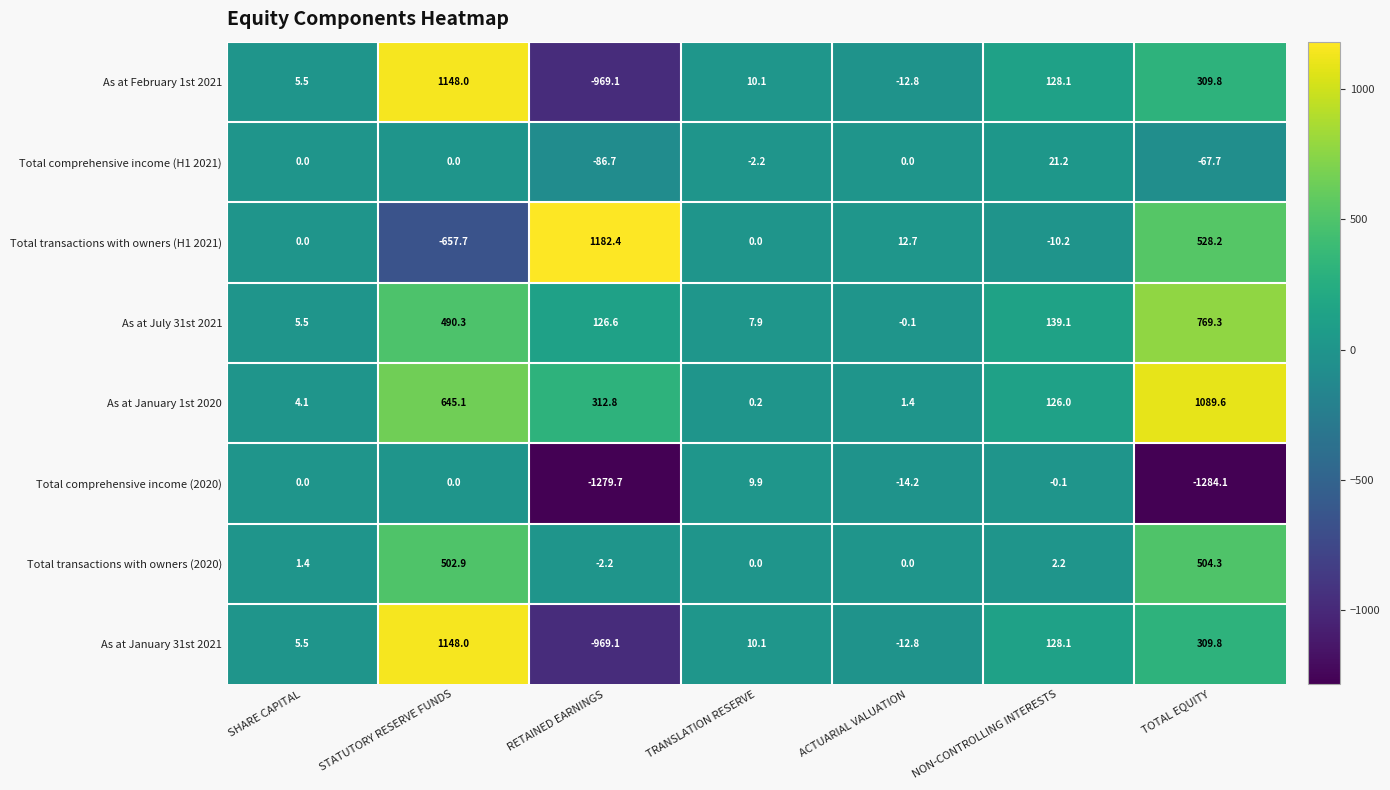

Where is As at February 1st 2021 nearest to the value 89?

NON-CONTROLLING INTERESTS